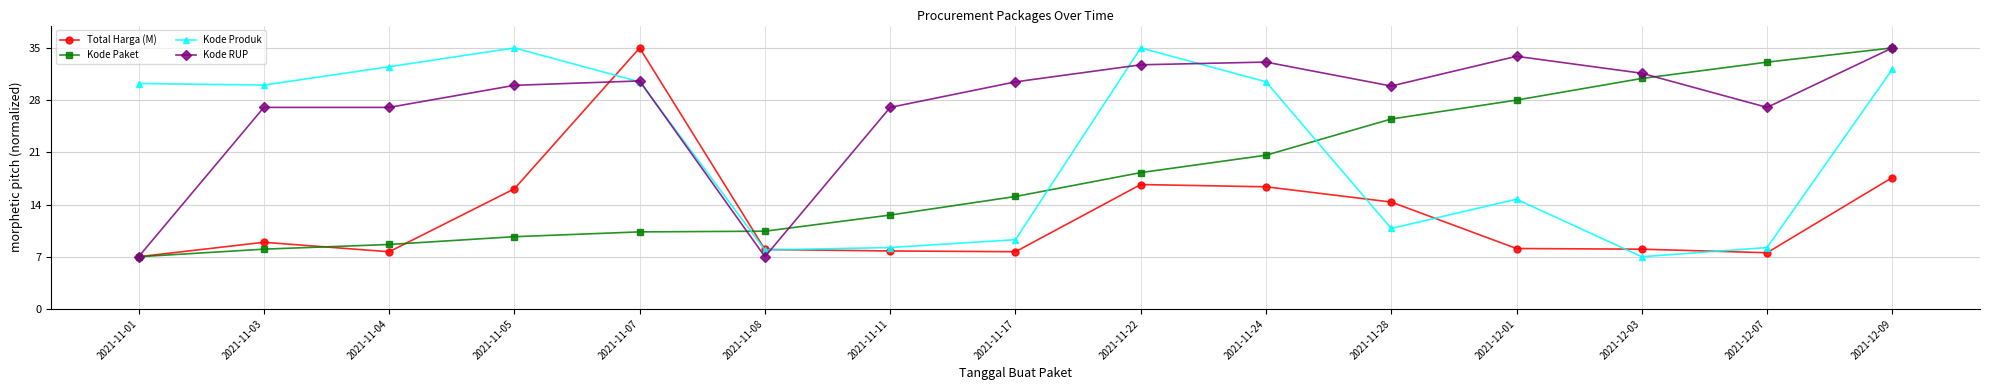

Where does the Kode Paket series first go above 15?

2021-11-17